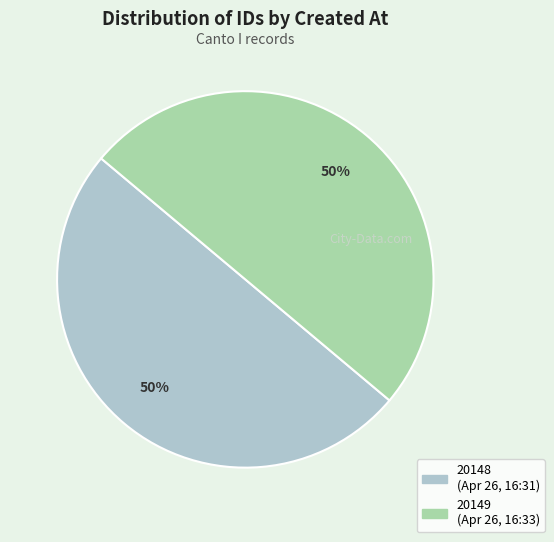

To the nearest percent, what is the average slice percentage?

50%